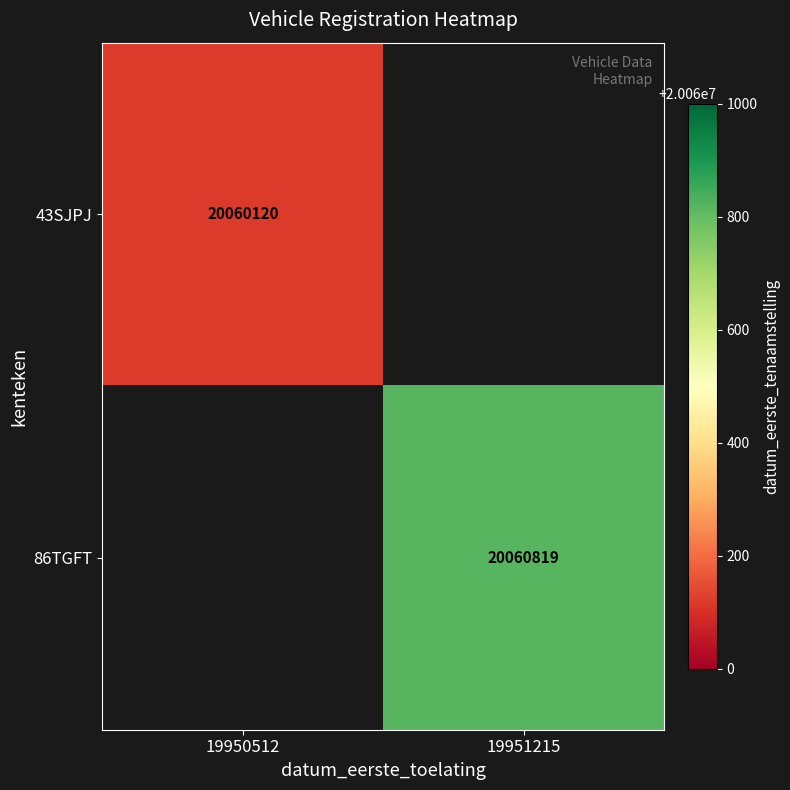

Is the value of 86TGFT at 19951215 greater than the value of 43SJPJ at 19950512?

Yes